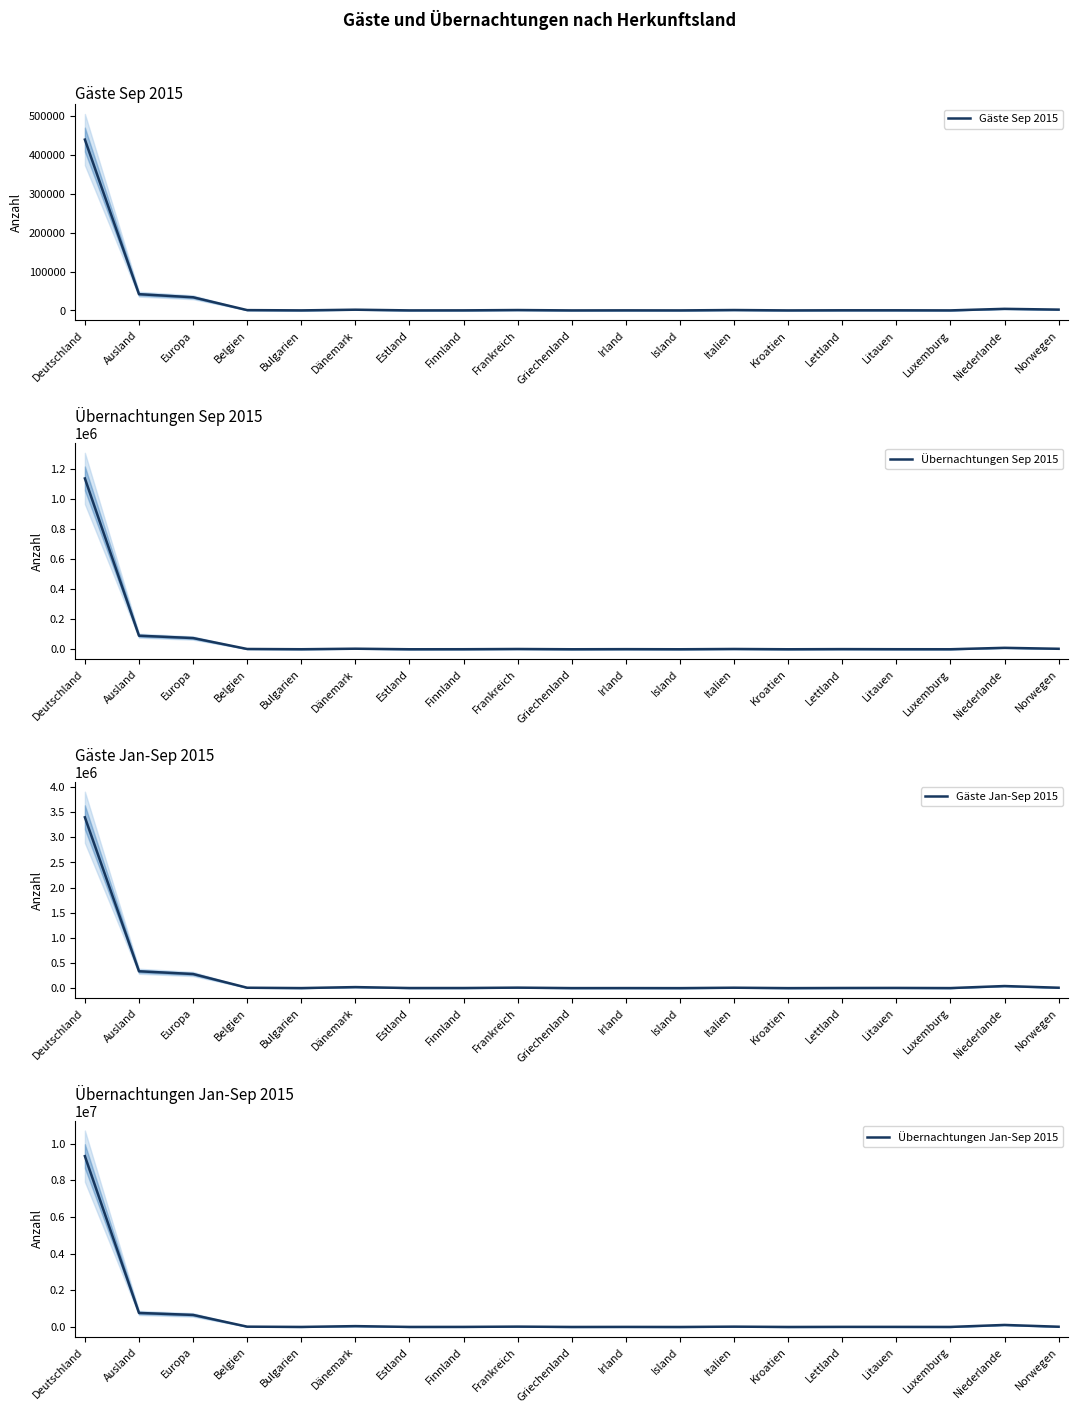

Where is the first local minimum for Übernachtungen Sep 2015?

Bulgarien